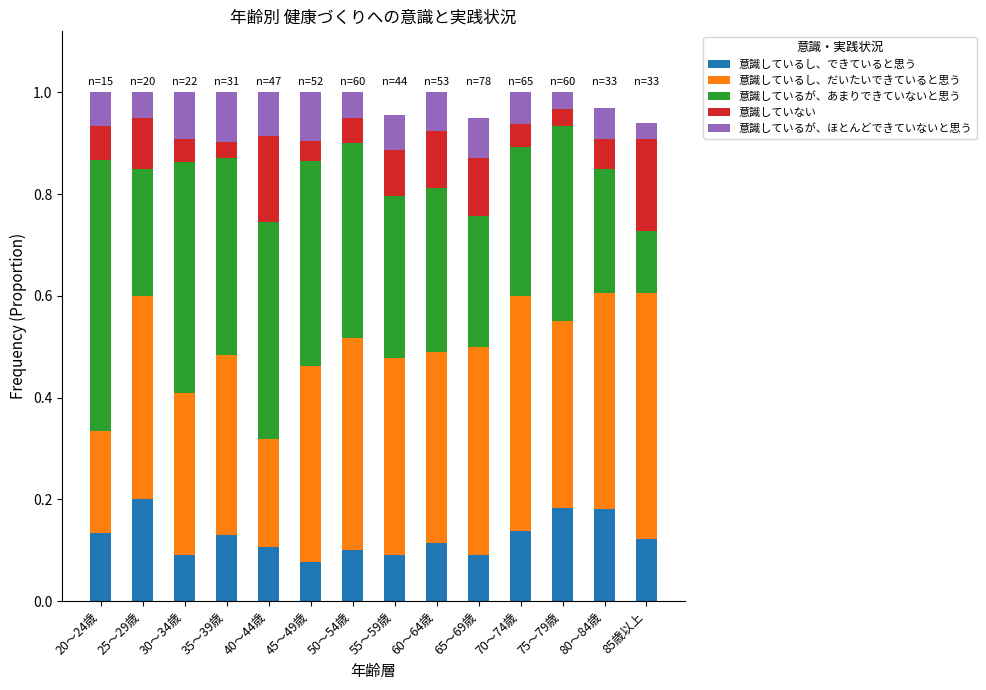

What is the total value across all series at 25～29歳?

1.0